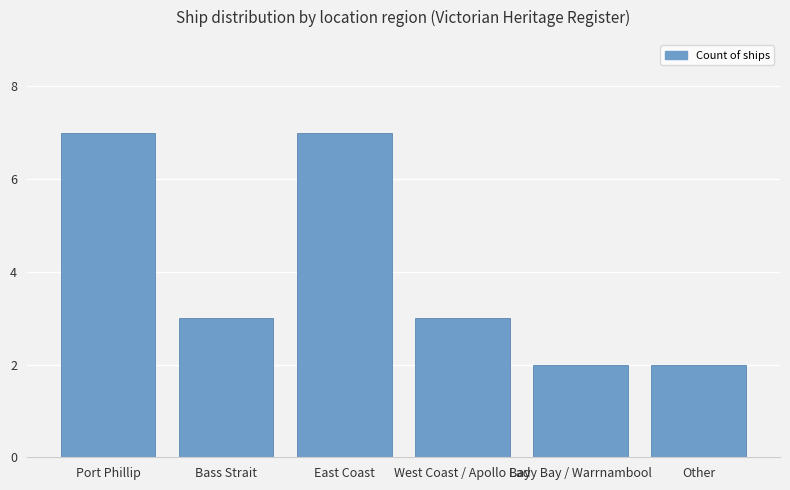

What is the approximate value at Other?

2